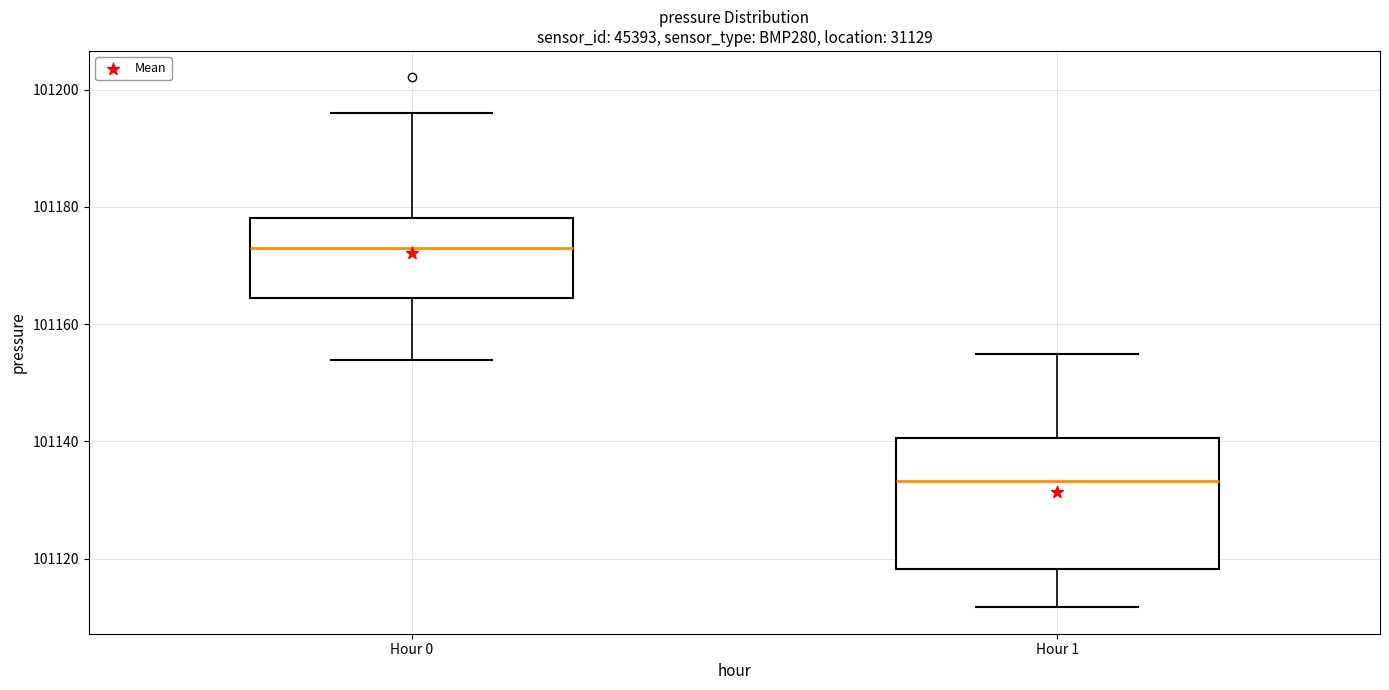

Where is the lower edge of the box for Hour 0 on the y-axis? The values are not printed on the chart, so give them approximately, as read against the axis.

101164